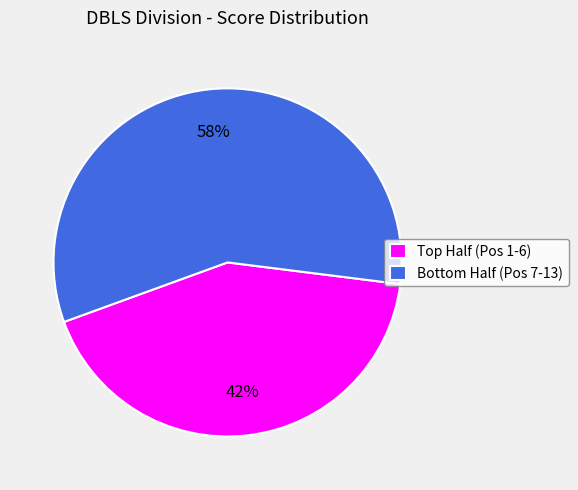

Which category has the biggest portion of the pie?

Bottom Half (Pos 7-13)